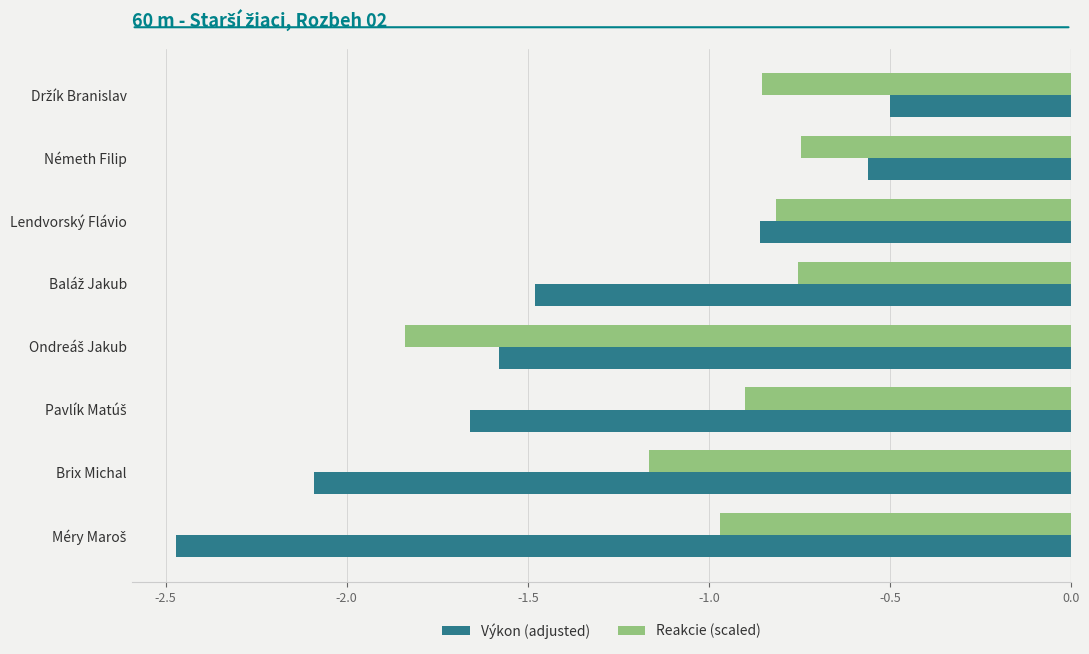

At which category is the sum across all series the highest?

Németh Filip